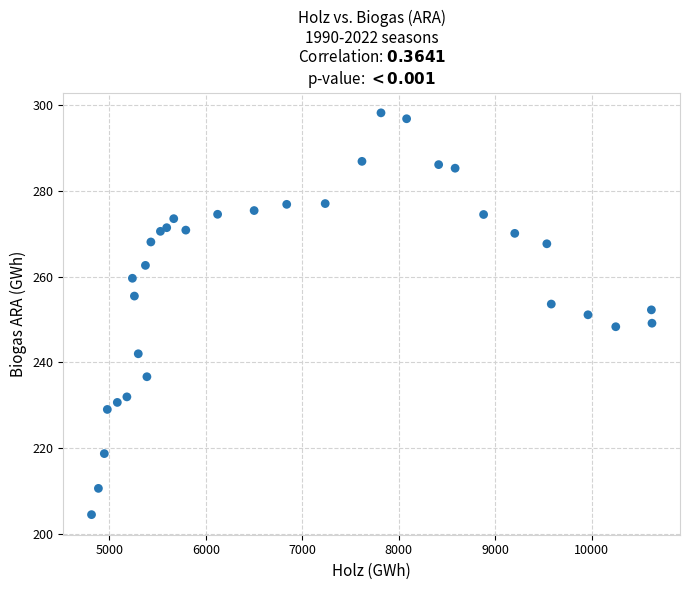

What is the range of X values (max minus min)?

5808.1